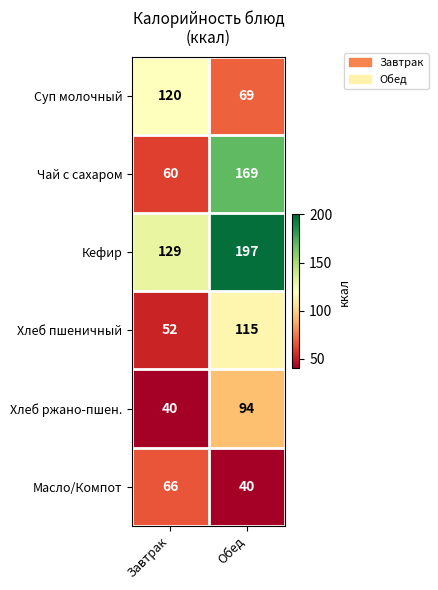

At which label is Кефир closest to 163?

Завтрак